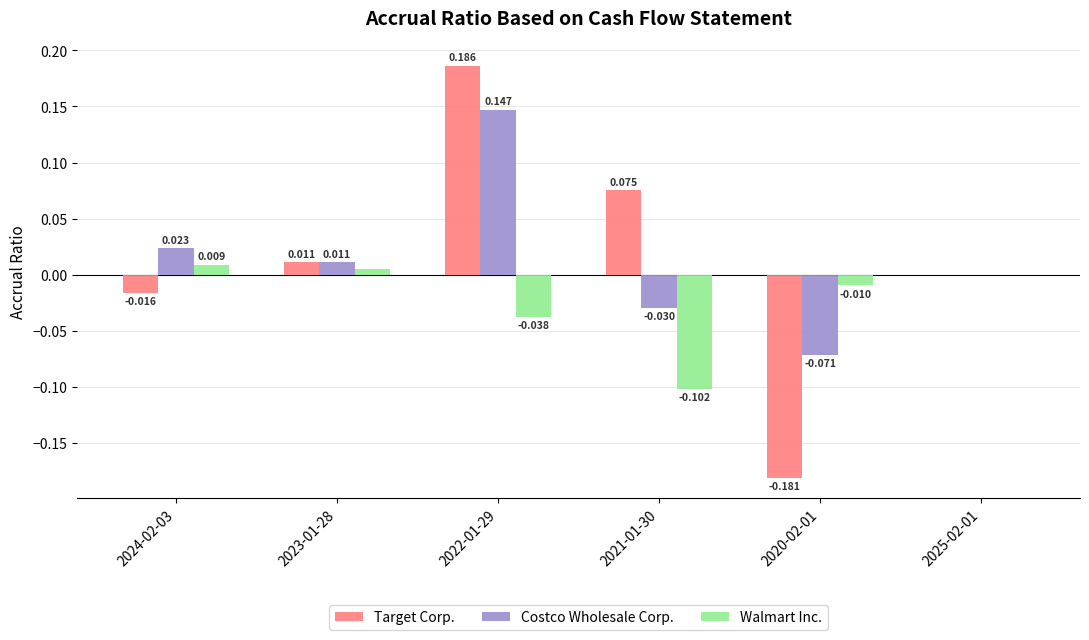

Which series has the widest spread of values?

Target Corp.